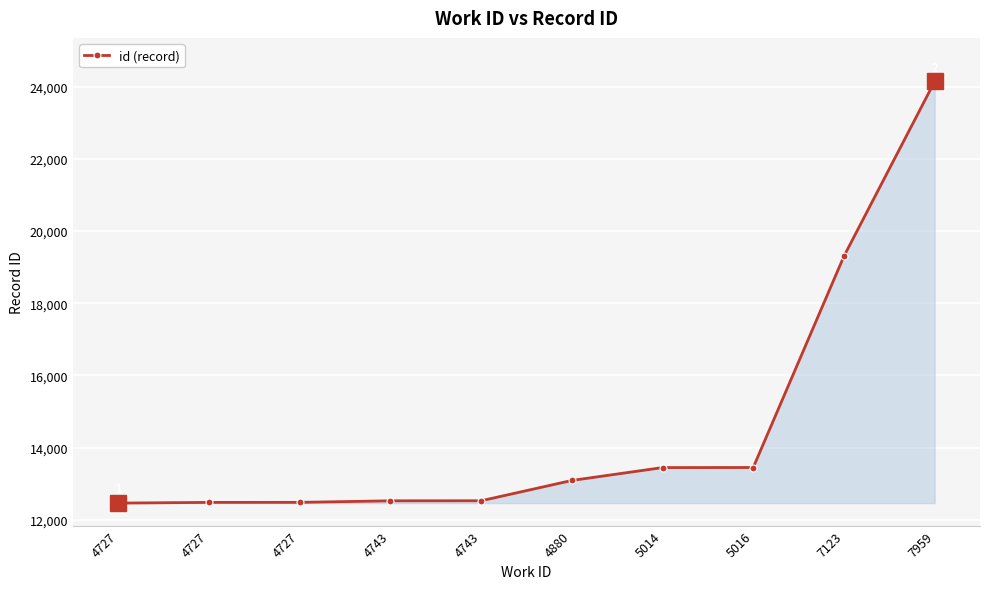

Rank the categories by value from highest to lowest.

7959, 7123, 5016, 5014, 4880, 4743, 4743, 4727, 4727, 4727